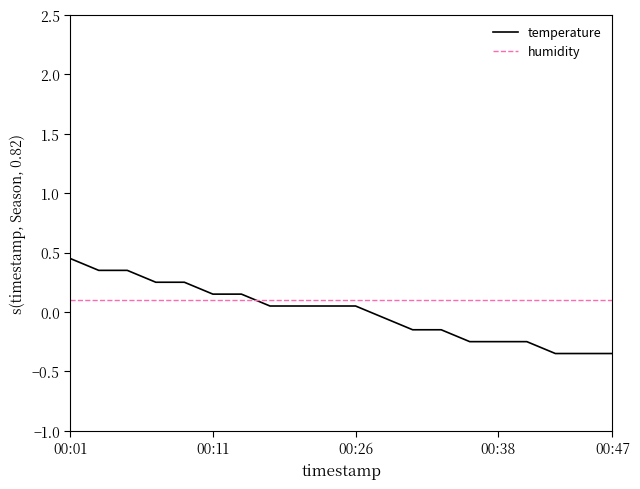

Which series has the widest spread of values?

temperature